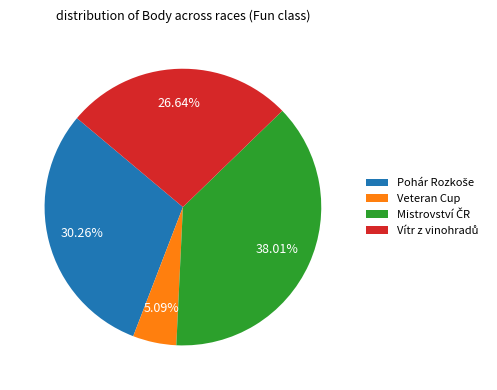

Is there any slice that represents more than half of the pie?

No